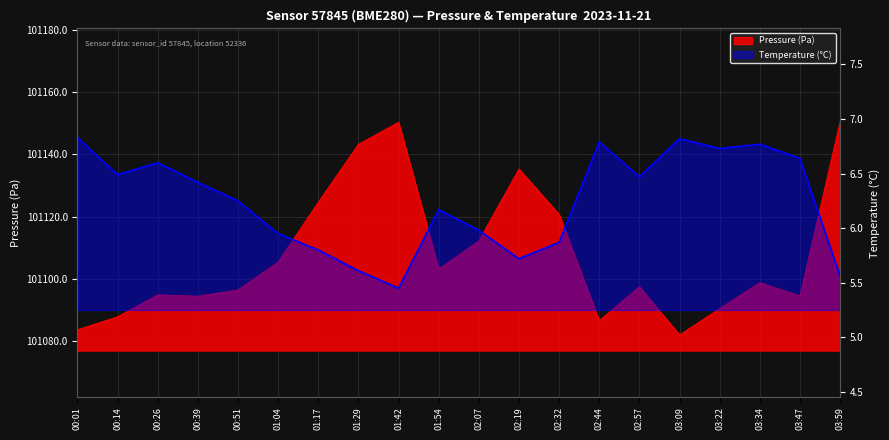

How many categories are shown in the chart?

20